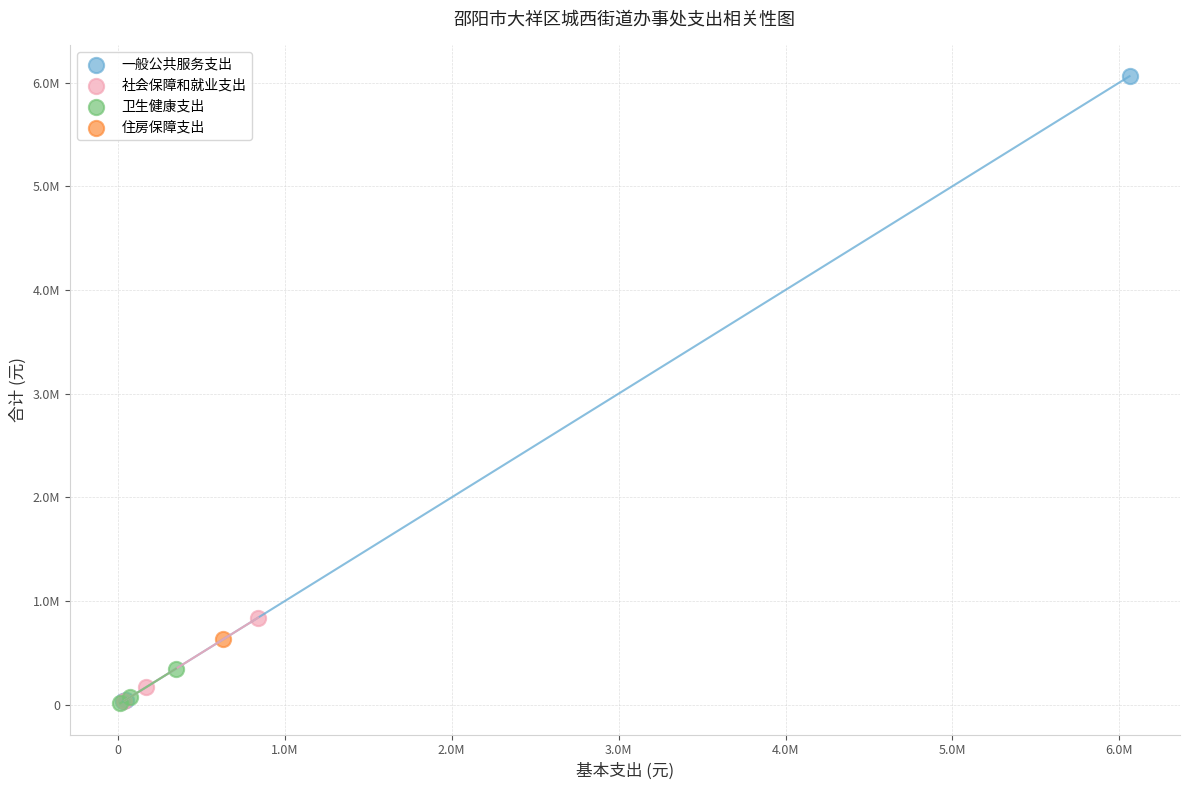

Which series contains the highest Y value?

一般公共服务支出